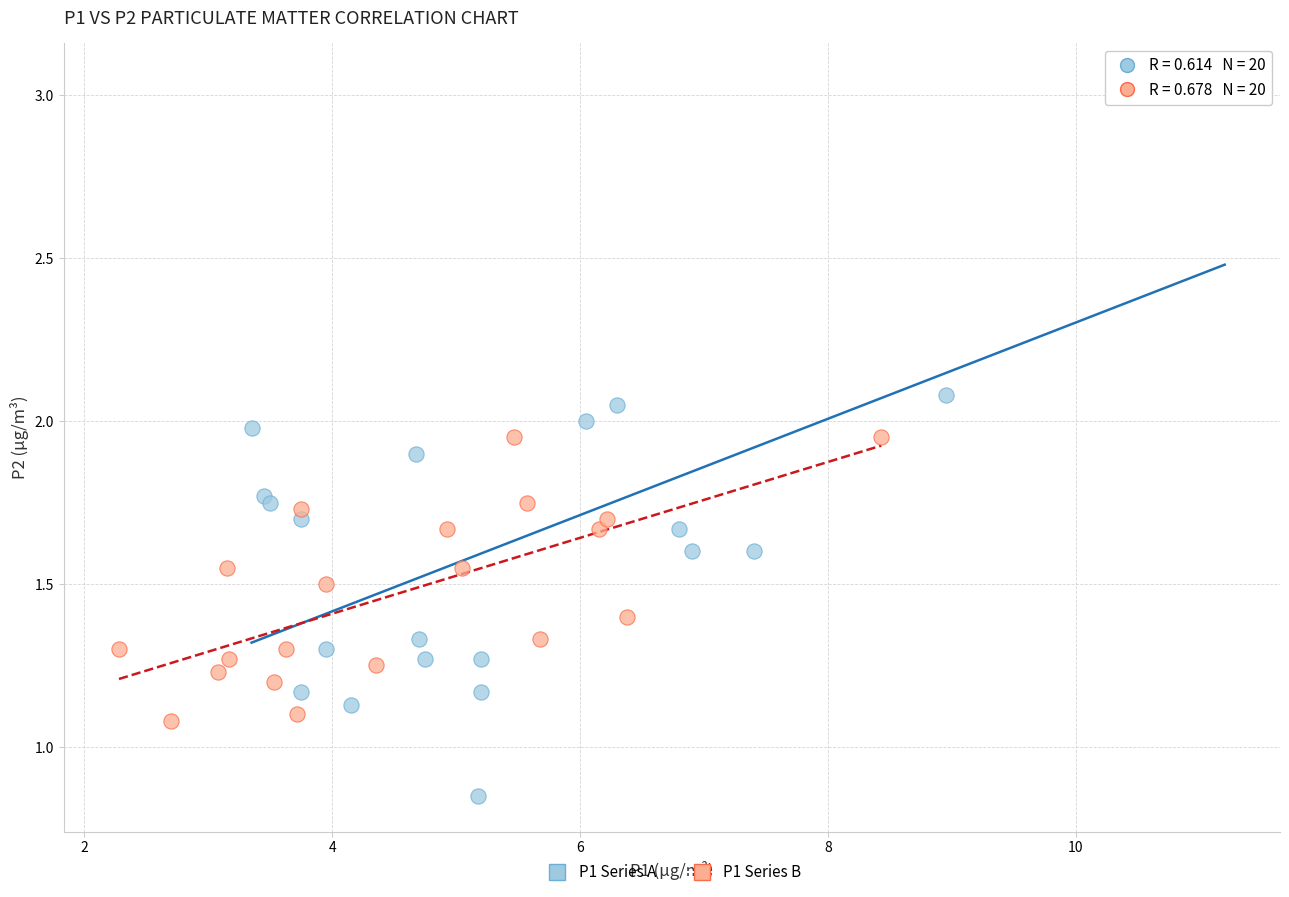

Which series contains the highest Y value?

P1 Series A